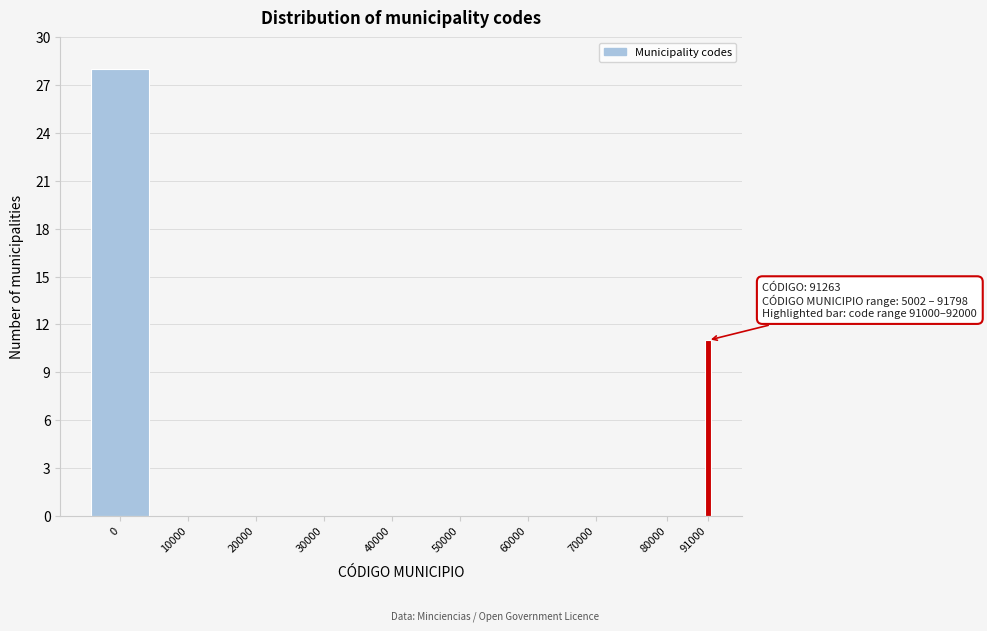

Reading left to right, what are all the values shown in this chart?

0=28	10000=0	20000=0	30000=0	40000=0	50000=0	60000=0	70000=0	80000=0	91000=11